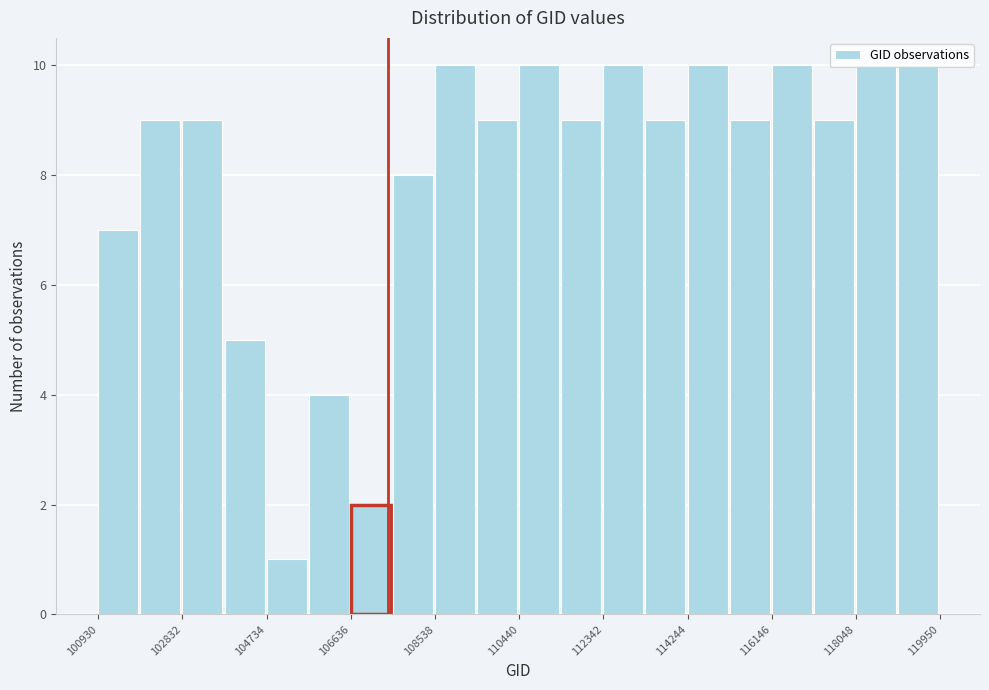

Reading left to right, transcribe this chart: for each bar, give the range it covers on the x-axis and its height. Neither the bar edges nor the heights are printed on the chart, so give them approximately, as read against the axes.

101000 to 101800: 7
101800 to 102800: 9
102800 to 103800: 9
103800 to 104800: 5
104800 to 105600: 1
105600 to 106600: 4
106600 to 107600: 2
107600 to 108600: 8
108600 to 109400: 10
109400 to 110400: 9
110400 to 111400: 10
111400 to 112400: 9
112400 to 113200: 10
113200 to 114200: 9
114200 to 115200: 10
115200 to 116200: 9
116200 to 117000: 10
117000 to 118000: 9
118000 to 119000: 10
119000 to 120000: 10